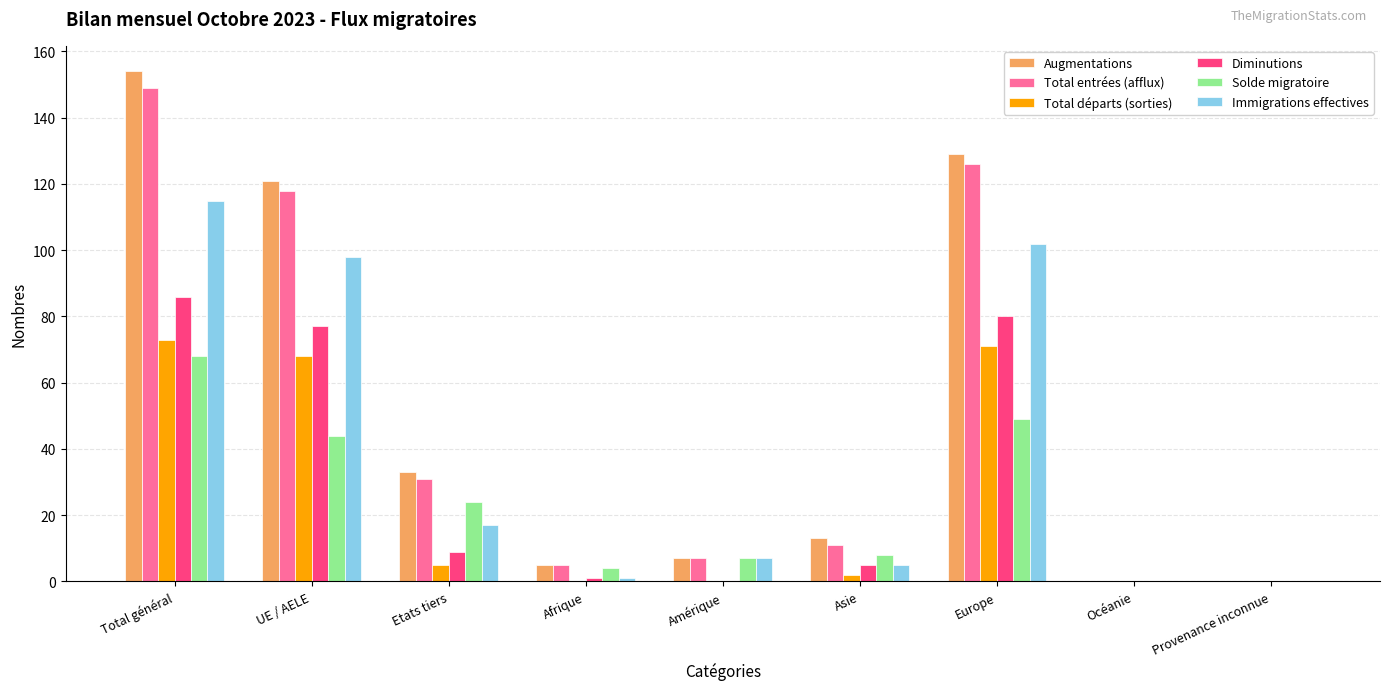

How many series are shown in this chart?

6